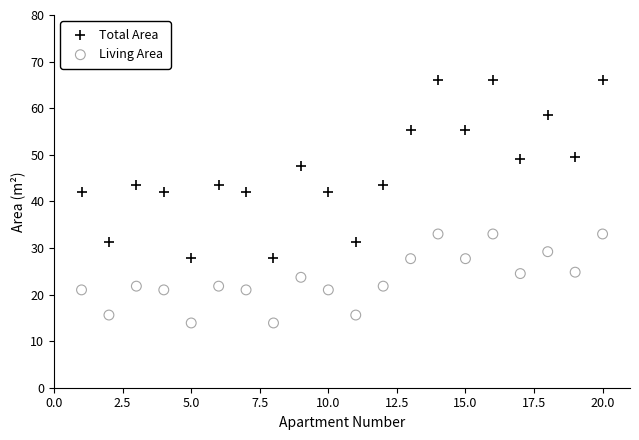

What is the X range (max minus min) for the scatter plot?

19.0